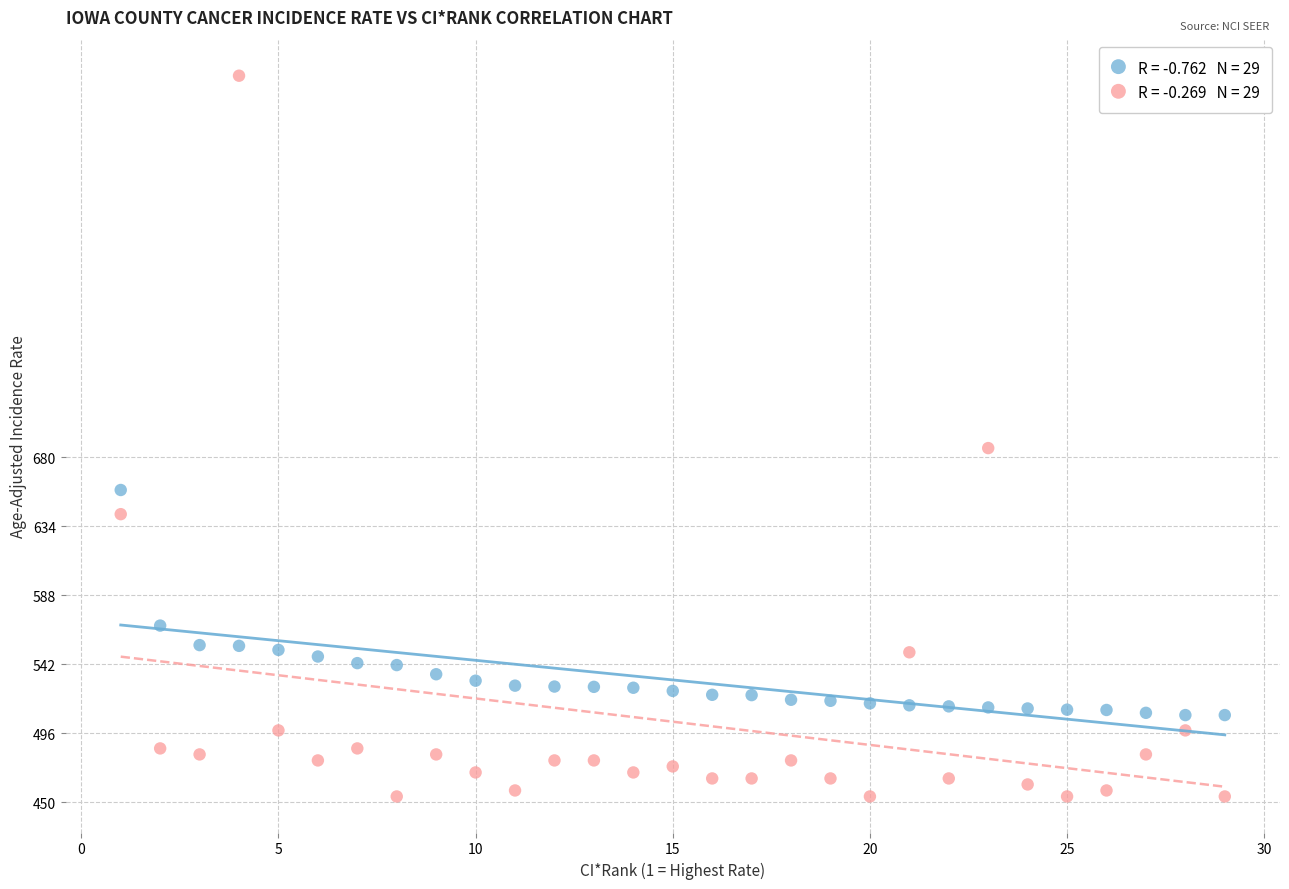

Across all series, what Y value is closest to 694?

686.0